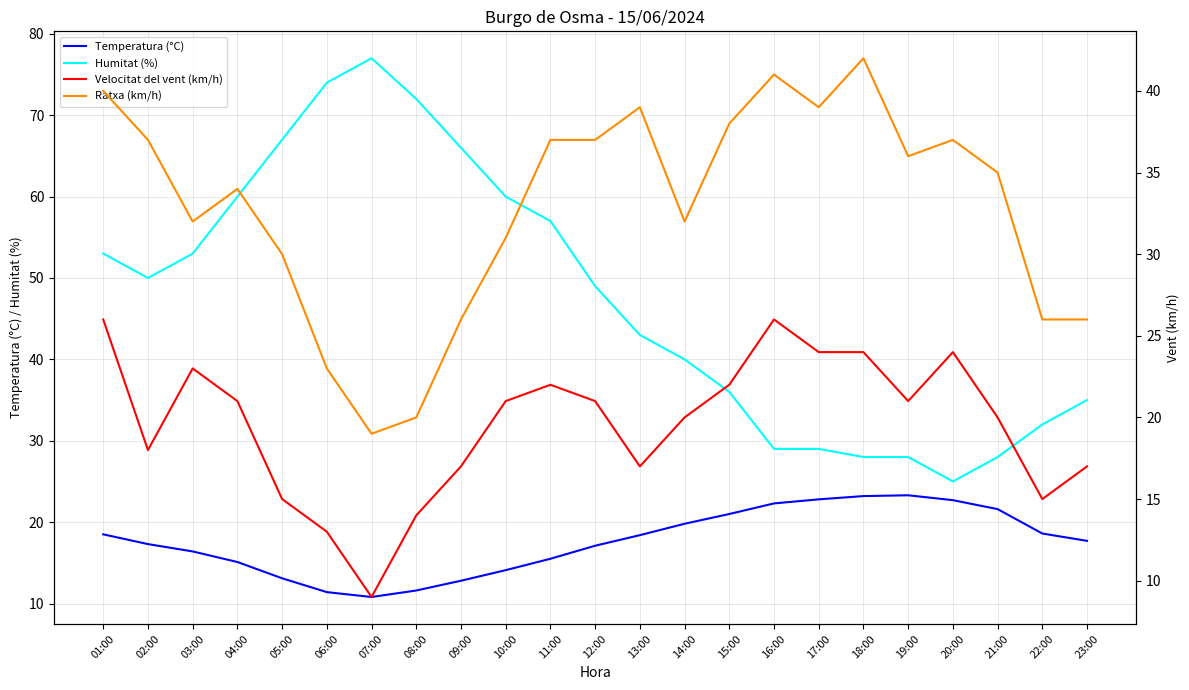

At which category is the sum across all series the highest?

01:00